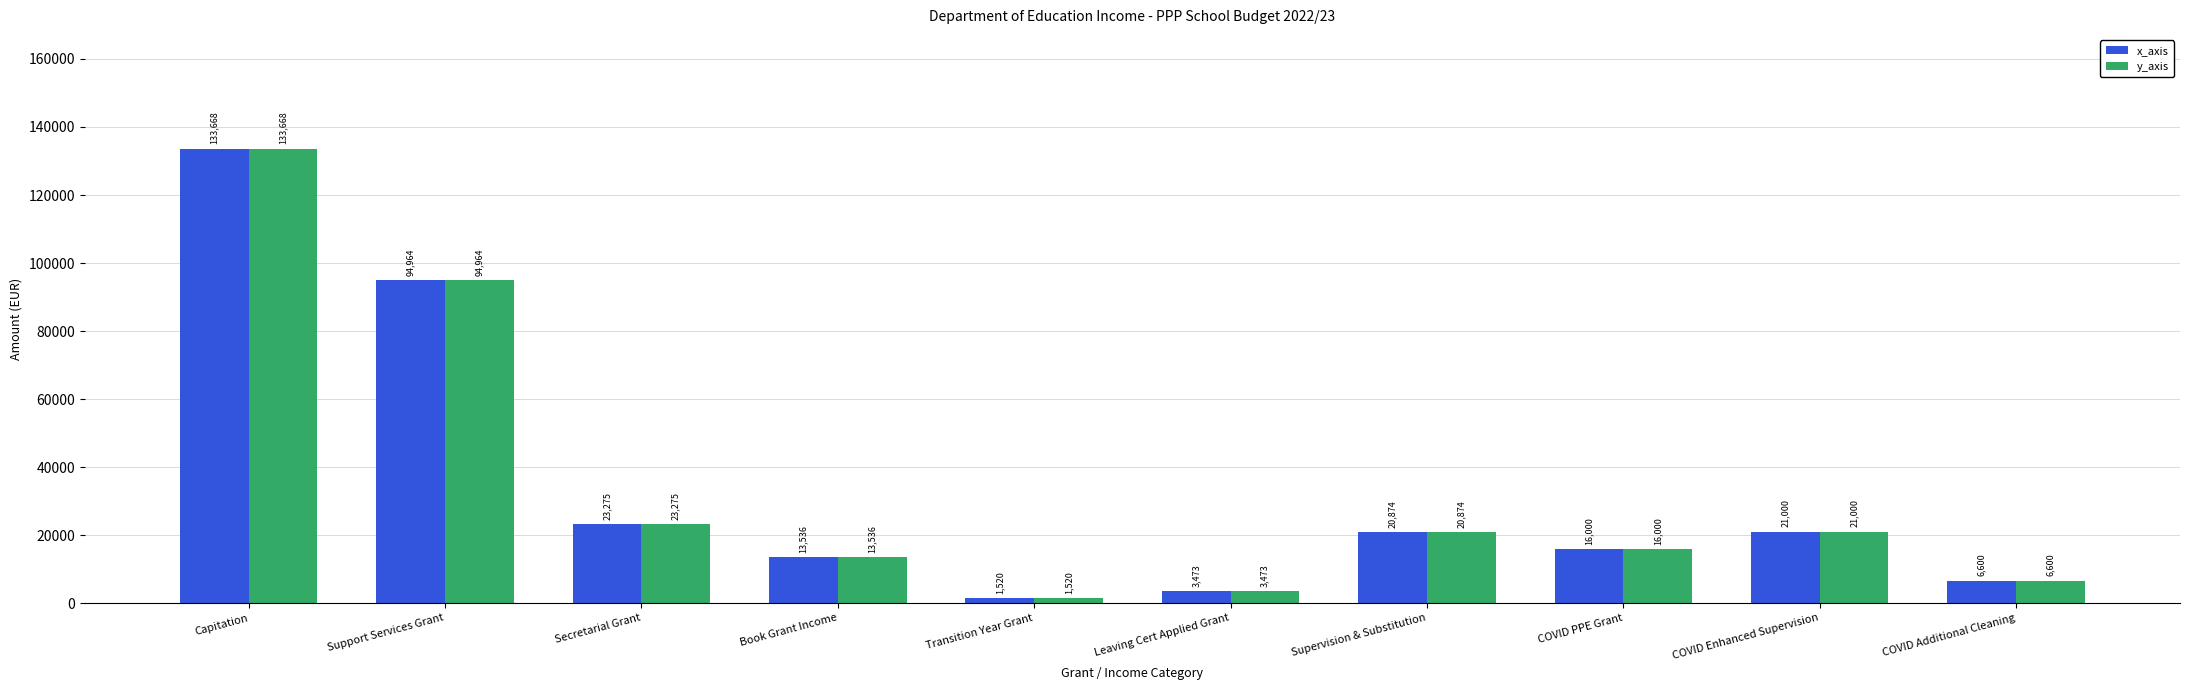

What is the difference between the second highest and minimum values in the y_axis series?

93443.5